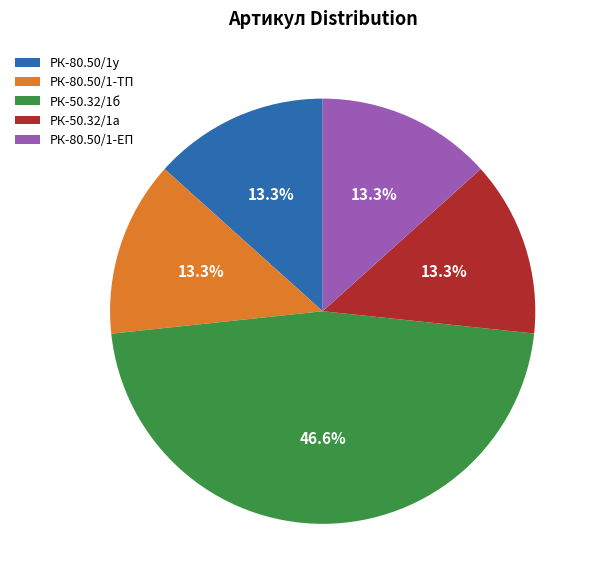

Which slice is the largest?

РК-50.32/1б